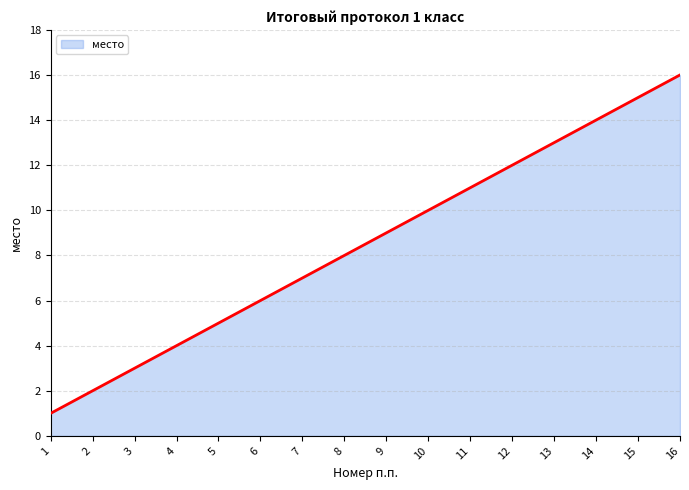

What is the difference between the second highest and minimum values?

14